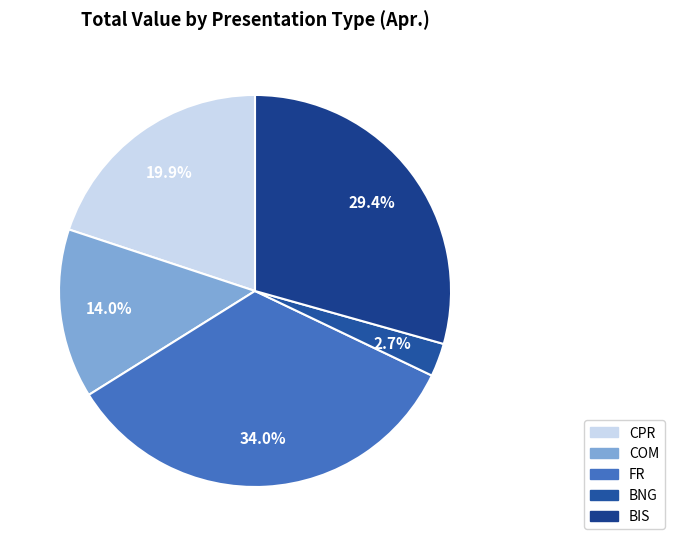

How many segments does this pie chart have?

5